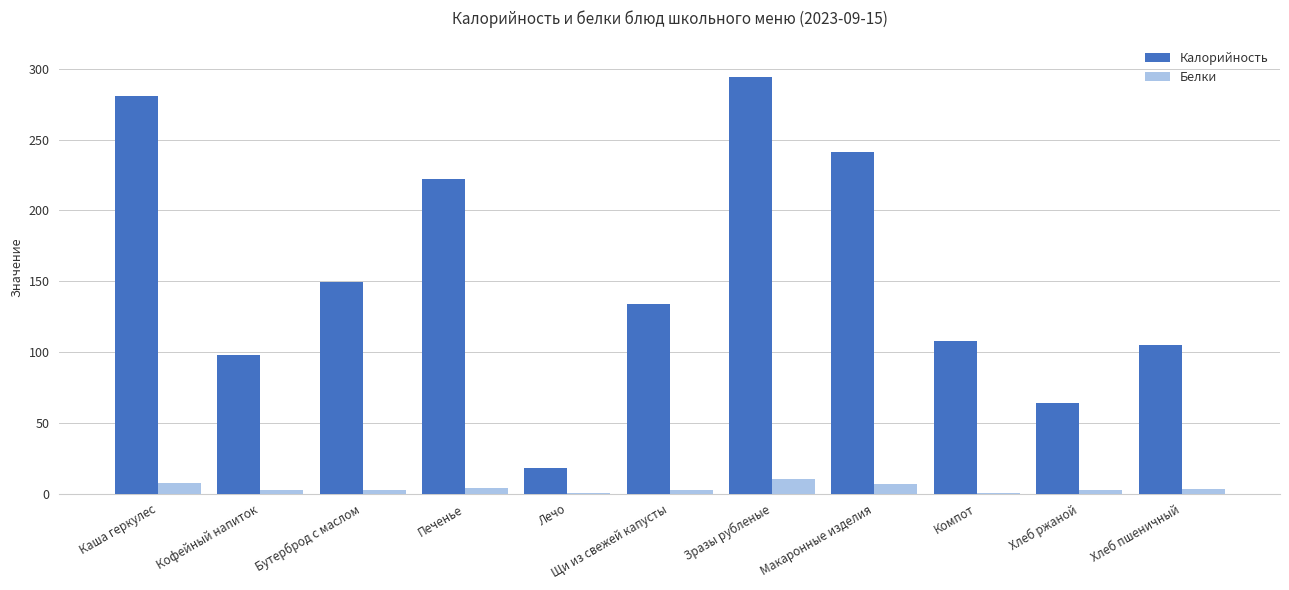

What is the highest value of the Калорийность series?

293.9